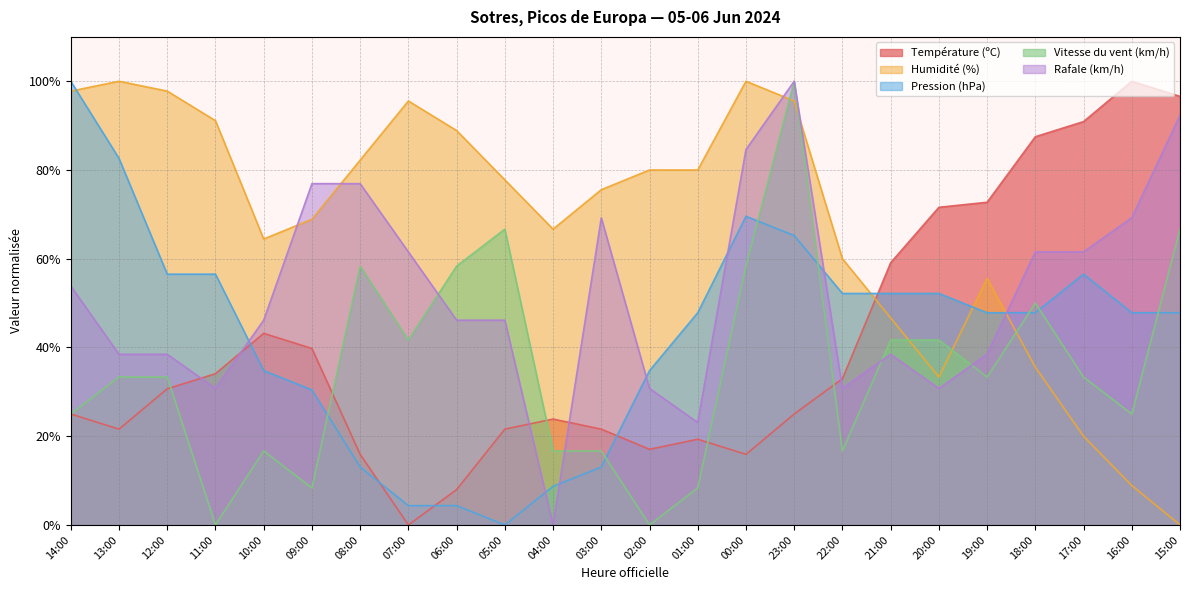

Does the chart have visible grid lines?

Yes